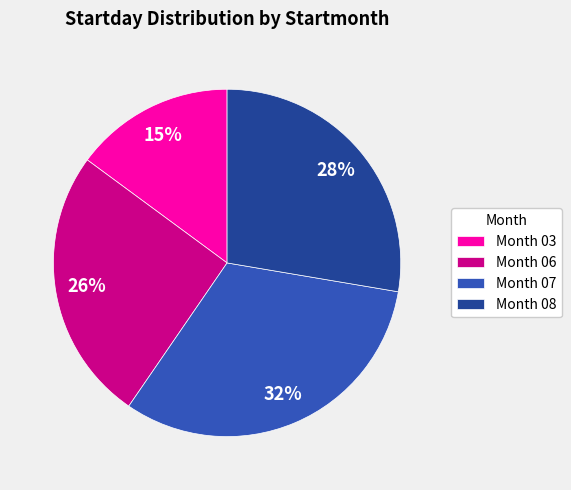

Does Month 08 represent more than half of the total?

No